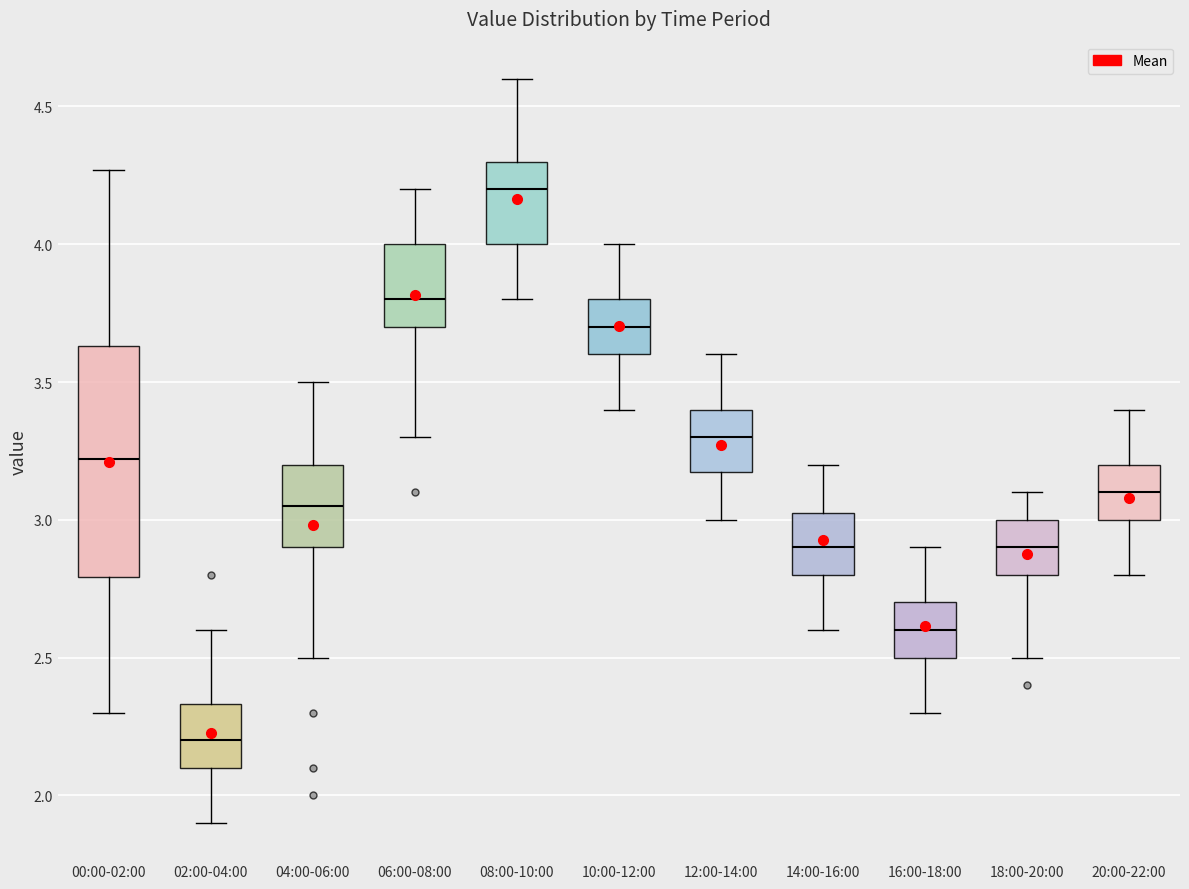

Reading left to right, read every box against the y-axis: the position of its median line, the range the box covers, and the ends of its whiskers. The values are not printed on the chart, so give them approximately, as read against the axis.

00:00-02:00: median 3.20, box 2.80 to 3.65, whiskers 2.30 to 4.25
02:00-04:00: median 2.20, box 2.10 to 2.35, whiskers 1.90 to 2.60
04:00-06:00: median 3.05, box 2.90 to 3.20, whiskers 2.50 to 3.50
06:00-08:00: median 3.80, box 3.70 to 4.00, whiskers 3.30 to 4.20
08:00-10:00: median 4.20, box 4.00 to 4.30, whiskers 3.80 to 4.60
10:00-12:00: median 3.70, box 3.60 to 3.80, whiskers 3.40 to 4.00
12:00-14:00: median 3.30, box 3.20 to 3.40, whiskers 3.00 to 3.60
14:00-16:00: median 2.90, box 2.80 to 3.05, whiskers 2.60 to 3.20
16:00-18:00: median 2.60, box 2.50 to 2.70, whiskers 2.30 to 2.90
18:00-20:00: median 2.90, box 2.80 to 3.00, whiskers 2.50 to 3.10
20:00-22:00: median 3.10, box 3.00 to 3.20, whiskers 2.80 to 3.40